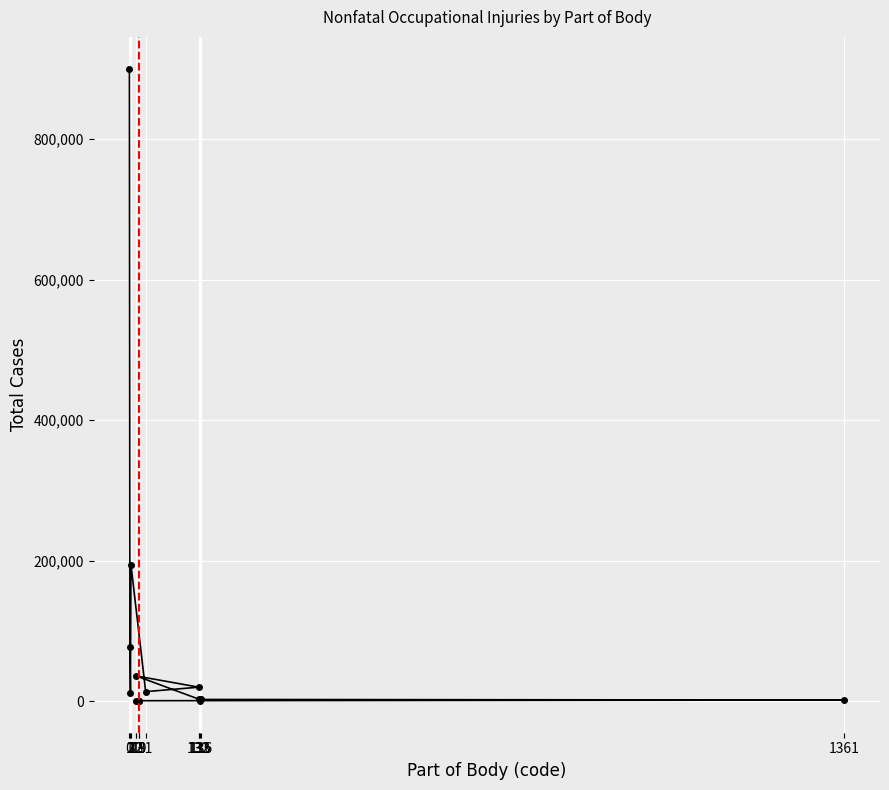

What is the value of the 7th point from the left?

950